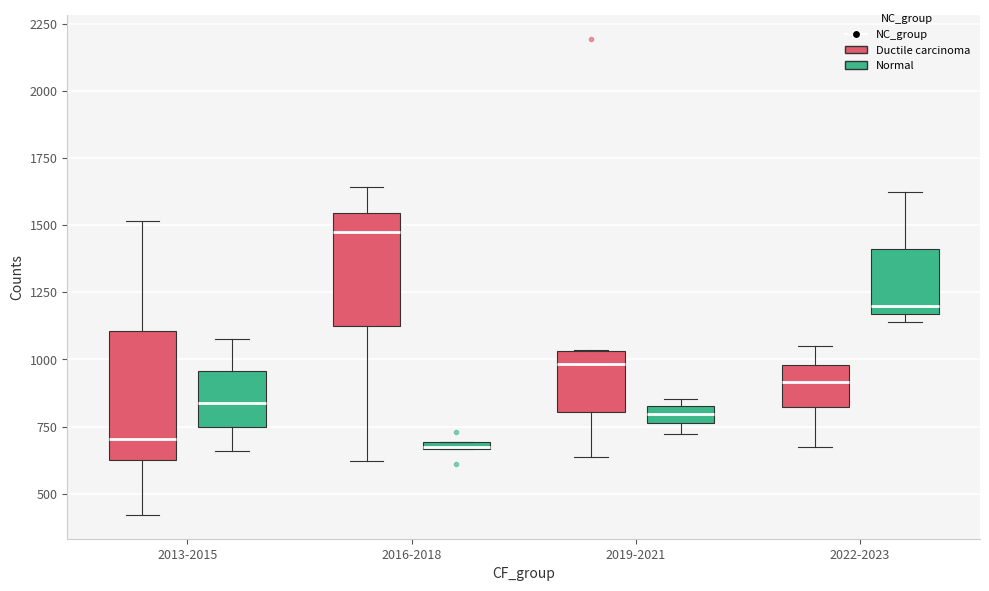

Where is the lower edge of the box for 2016-2018 (Normal) on the y-axis? The values are not printed on the chart, so give them approximately, as read against the axis.

650